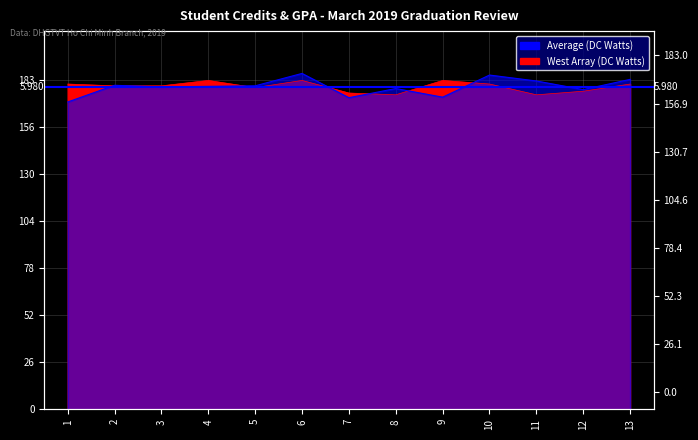

Reading left to right, transcribe all the data shown in this chart.

West Array (DC Watts): 1=181.0	2=180.0	3=180.0	4=183.0	5=179.0	6=183.0	7=176.0	8=175.0	9=183.0	10=181.0	11=175.0	12=177.0	13=181.0
Average (DC Watts): 1=171.0	2=180.3	3=179.4	4=179.7	5=180.0	6=186.9	7=173.4	8=178.5	9=173.7	10=186.0	11=182.7	12=177.9	13=183.6